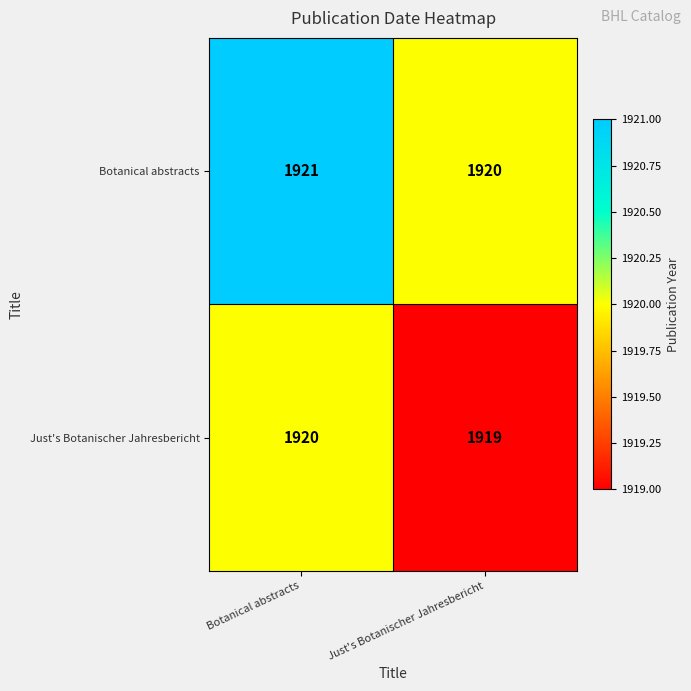

Reading right to left, list all the values displayed in this chart.

Botanical abstracts: Just's Botanischer Jahresbericht=1920	Botanical abstracts=1921
Just's Botanischer Jahresbericht: Just's Botanischer Jahresbericht=1919	Botanical abstracts=1920